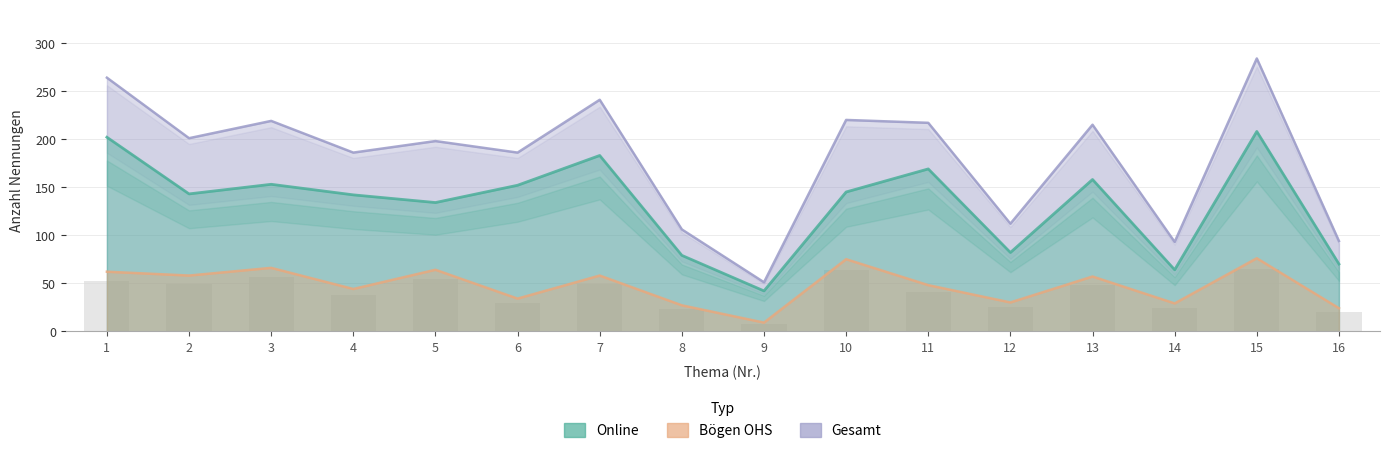

The Gesamt series shows 49 at 12. True or false?

False